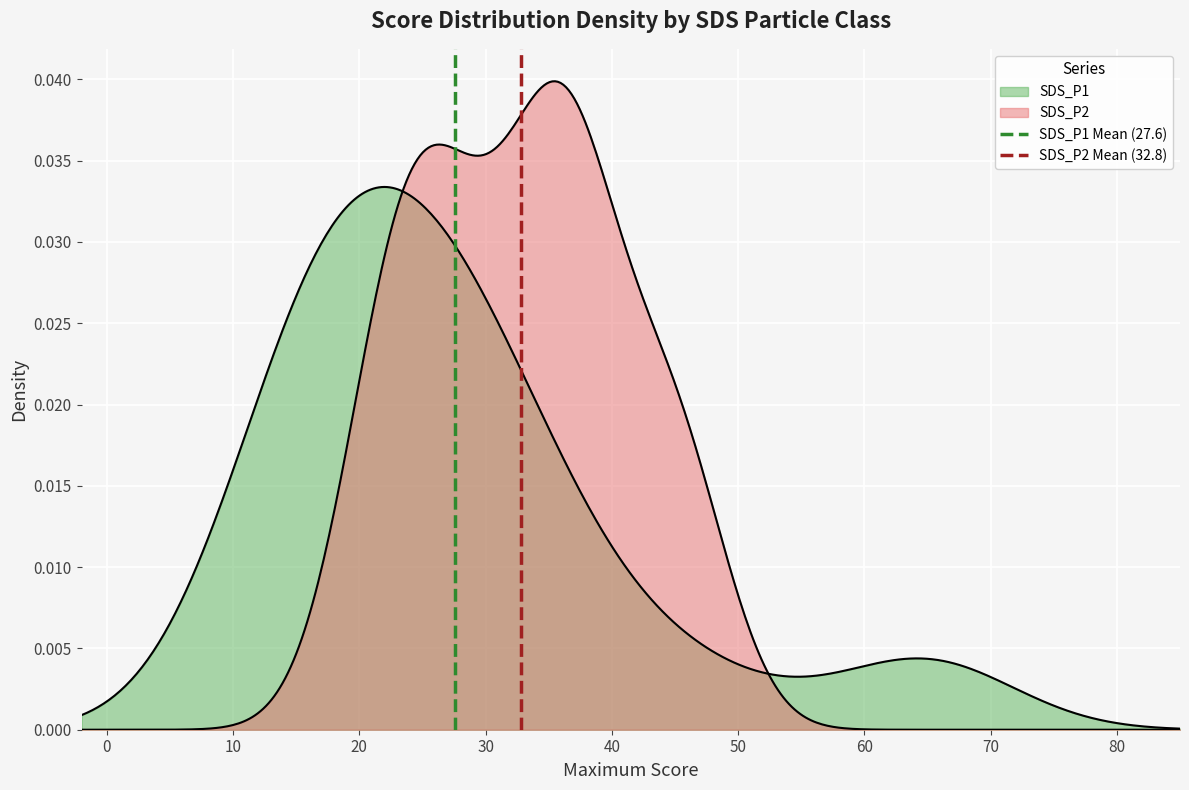

How many lines are shown in the chart?

2